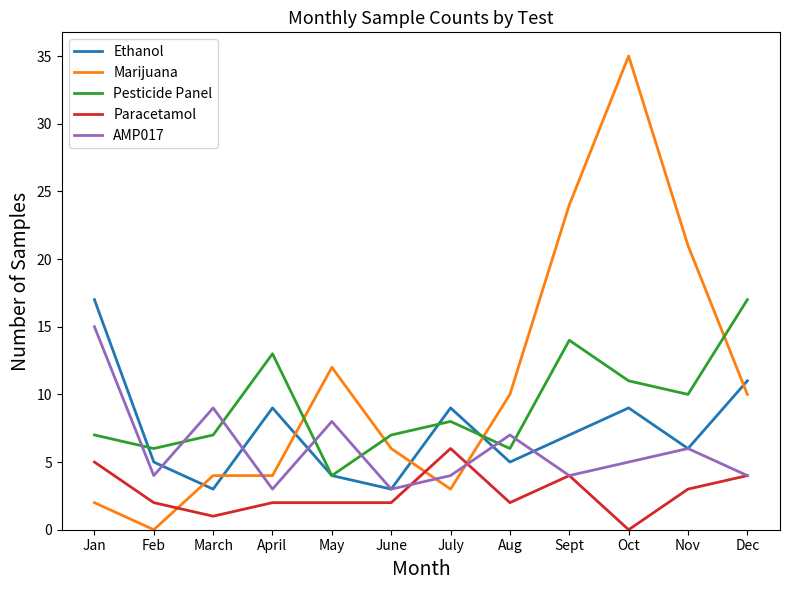

At which category is the sum across all series the highest?

Oct